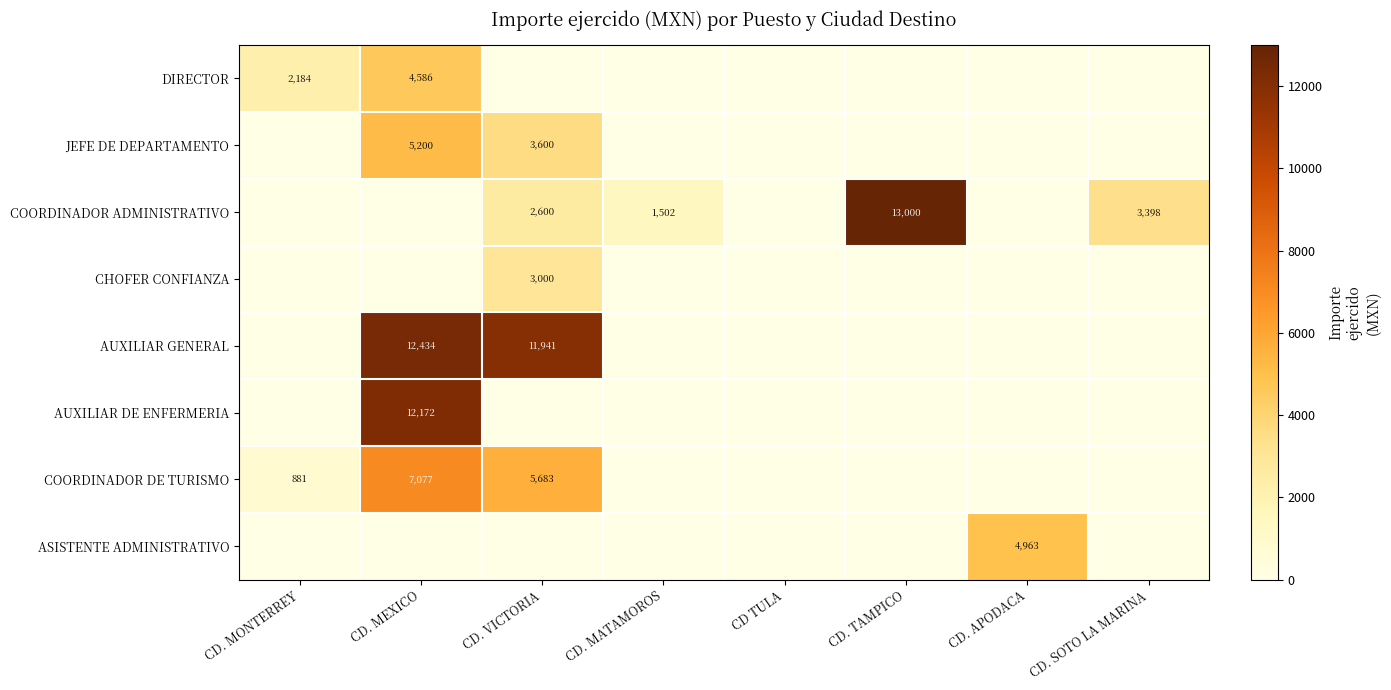

Which series has the largest total across all categories?

AUXILIAR GENERAL